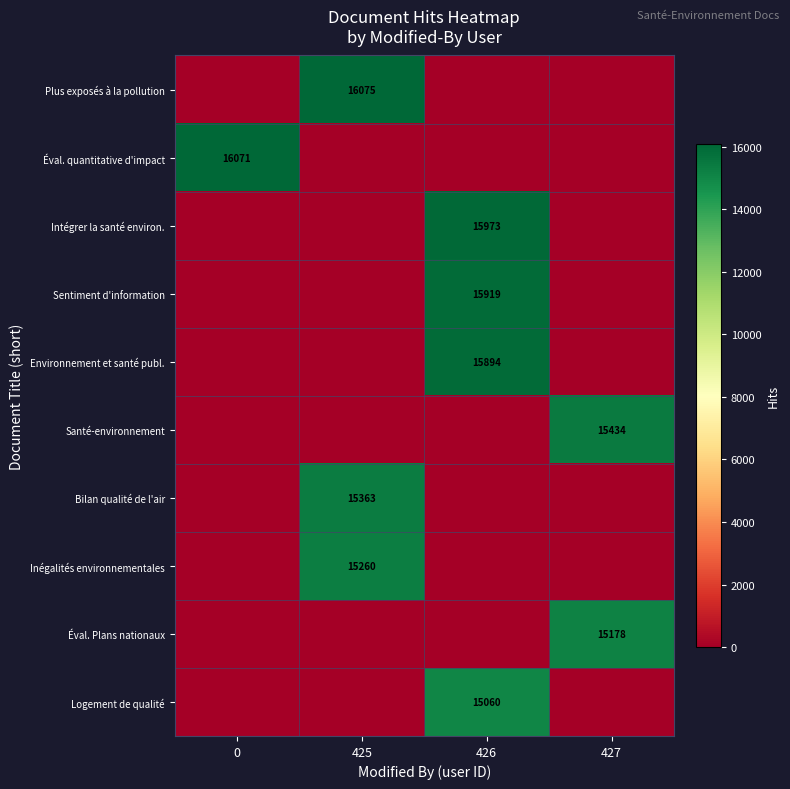

At how many categories does at least one series exceed 8665?

4